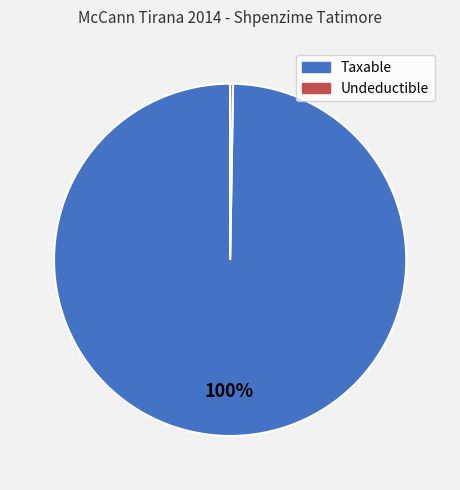

Does any single category account for the majority?

Yes